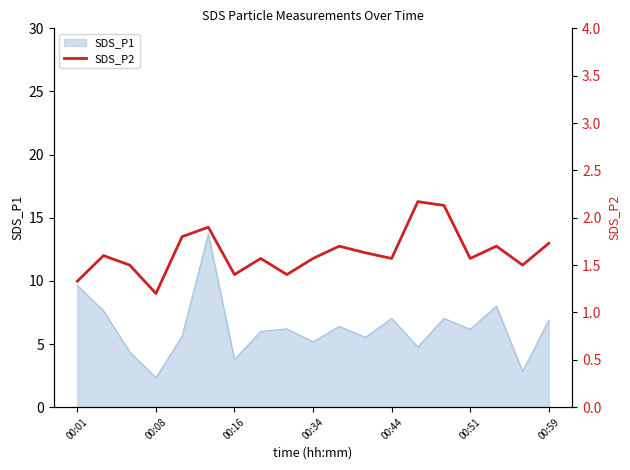

What position from the right is 10?

9